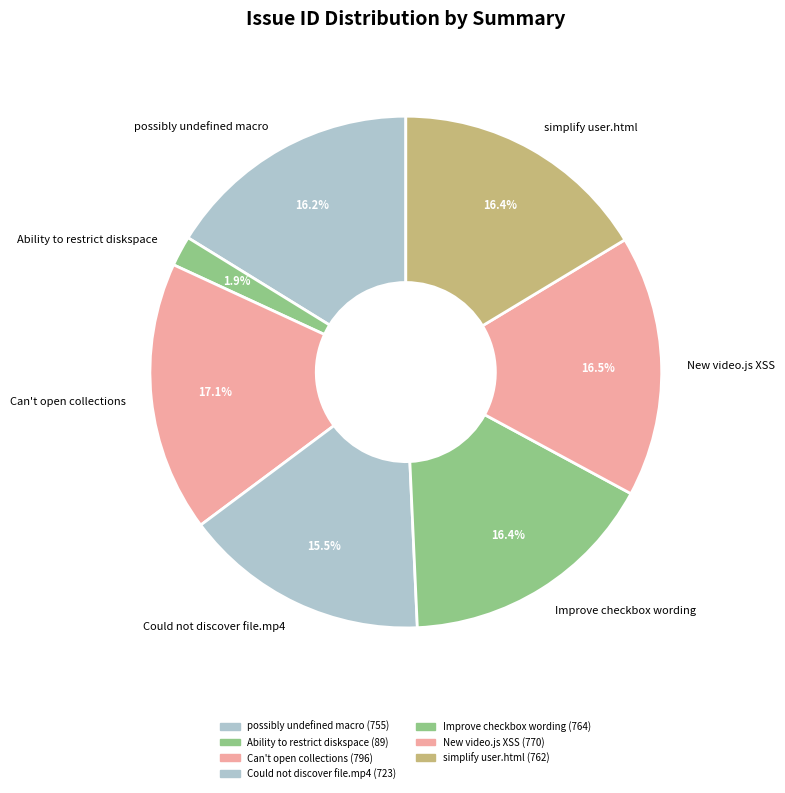

To the nearest percent, what is the average slice percentage?

14%